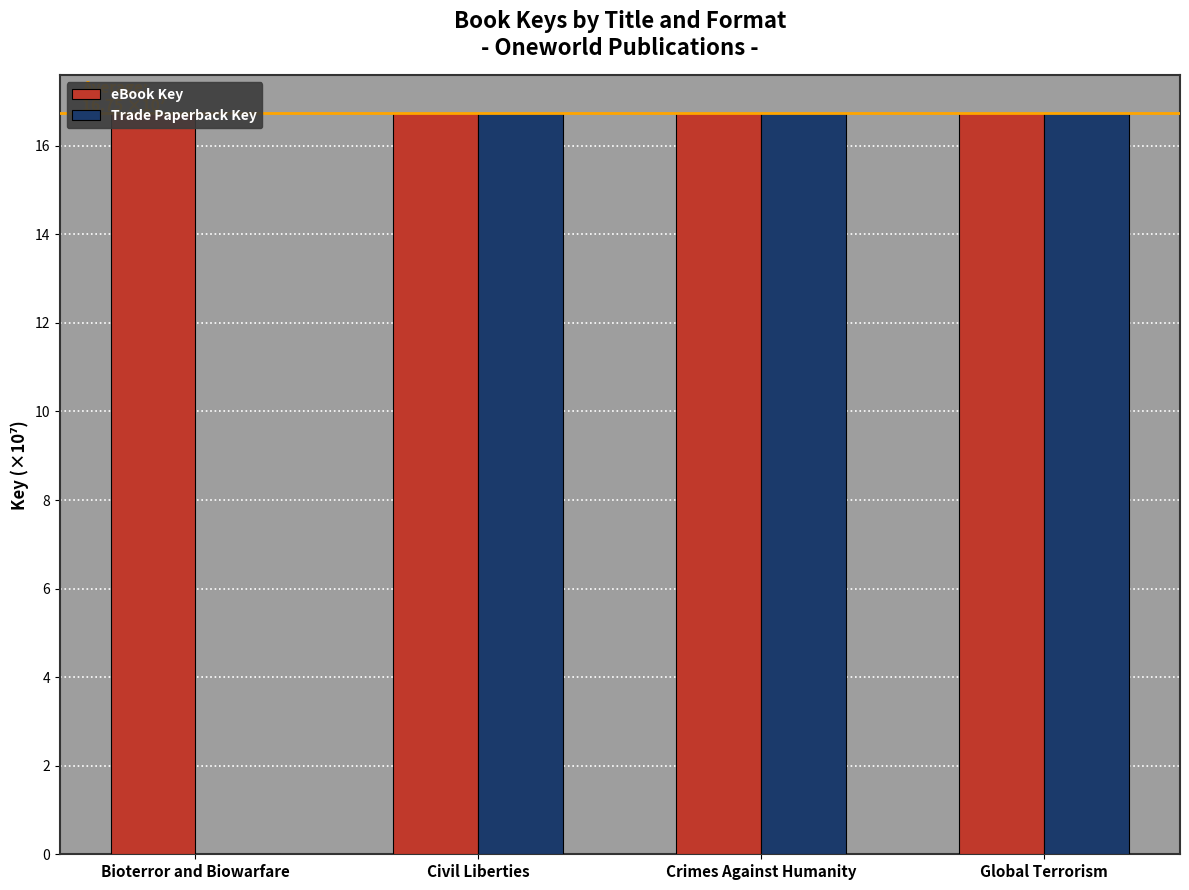

What is the maximum value for Trade Paperback Key?

16.8